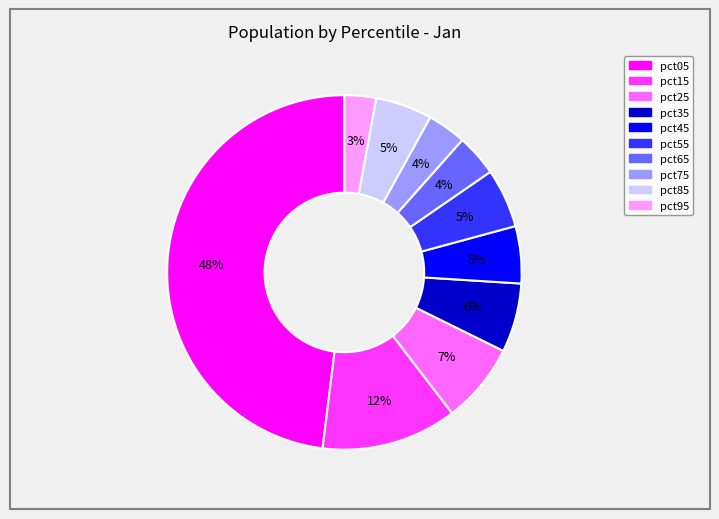

To the nearest percent, what is the combined percentage of pct25 and pct75?

11%